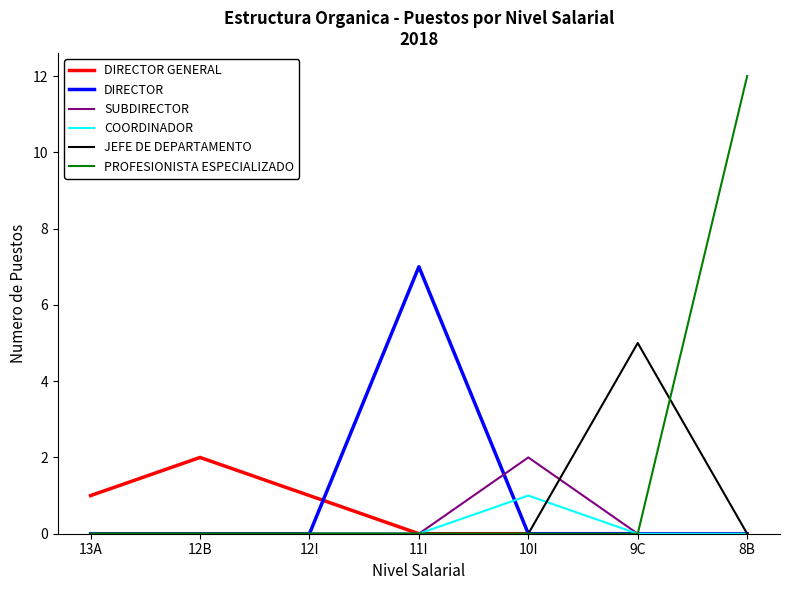

Which series has the widest spread of values?

PROFESIONISTA ESPECIALIZADO